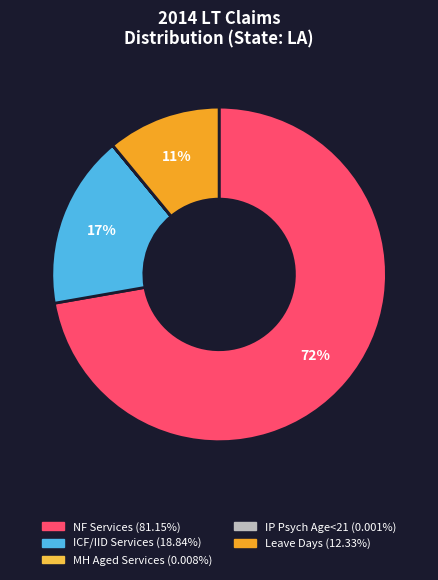

Is there any slice that represents more than half of the pie?

Yes